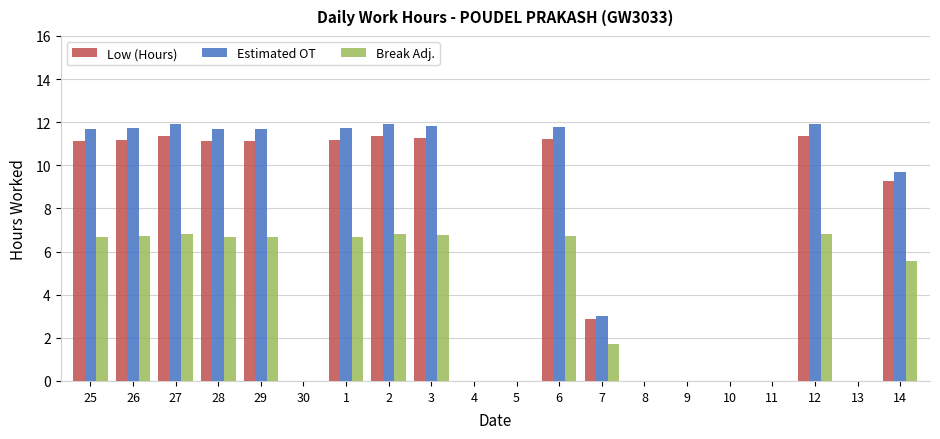

The value of Low (Hours) at 11 is -7.5. True or false?

False